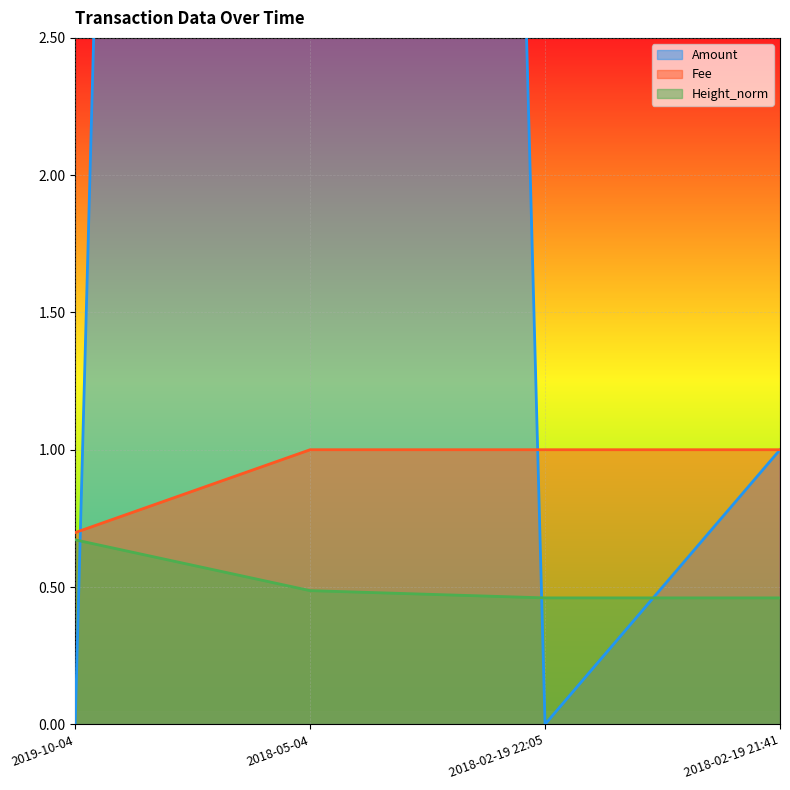

Does the chart display data point markers on the line(s)?

No